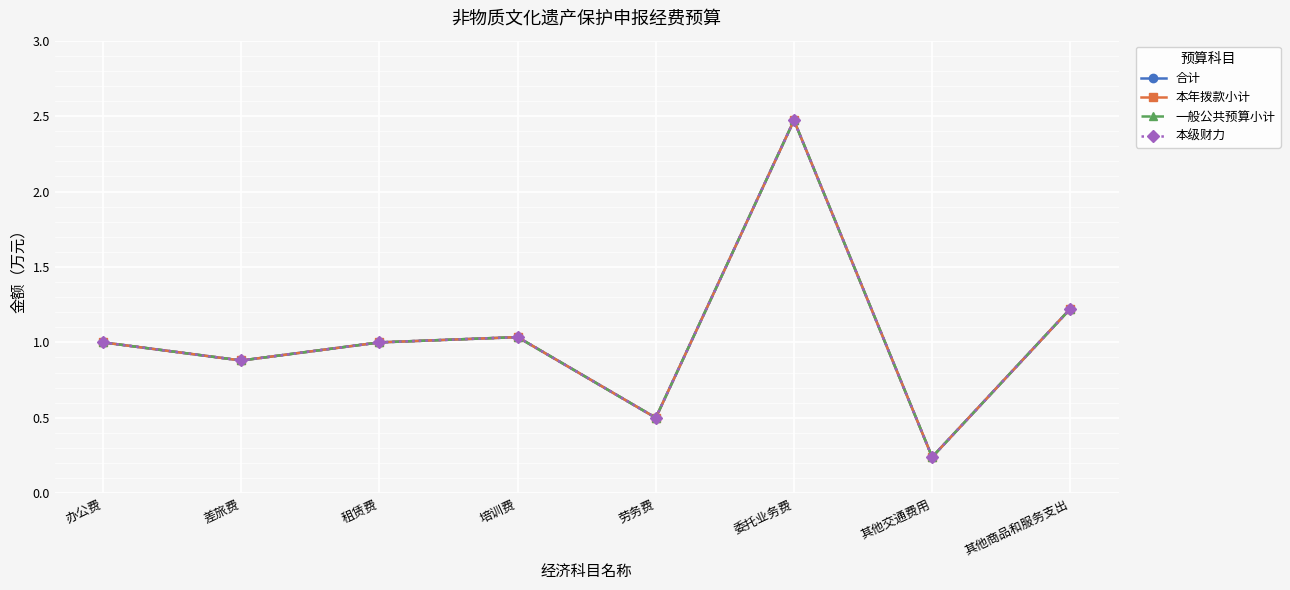

Reading left to right, extract all data points from this chart.

合计: 1.0	0.9	1.0	1.0	0.5	2.5	0.2	1.2
本年拨款小计: 1.0	0.9	1.0	1.0	0.5	2.5	0.2	1.2
一般公共预算小计: 1.0	0.9	1.0	1.0	0.5	2.5	0.2	1.2
本级财力: 1.0	0.9	1.0	1.0	0.5	2.5	0.2	1.2